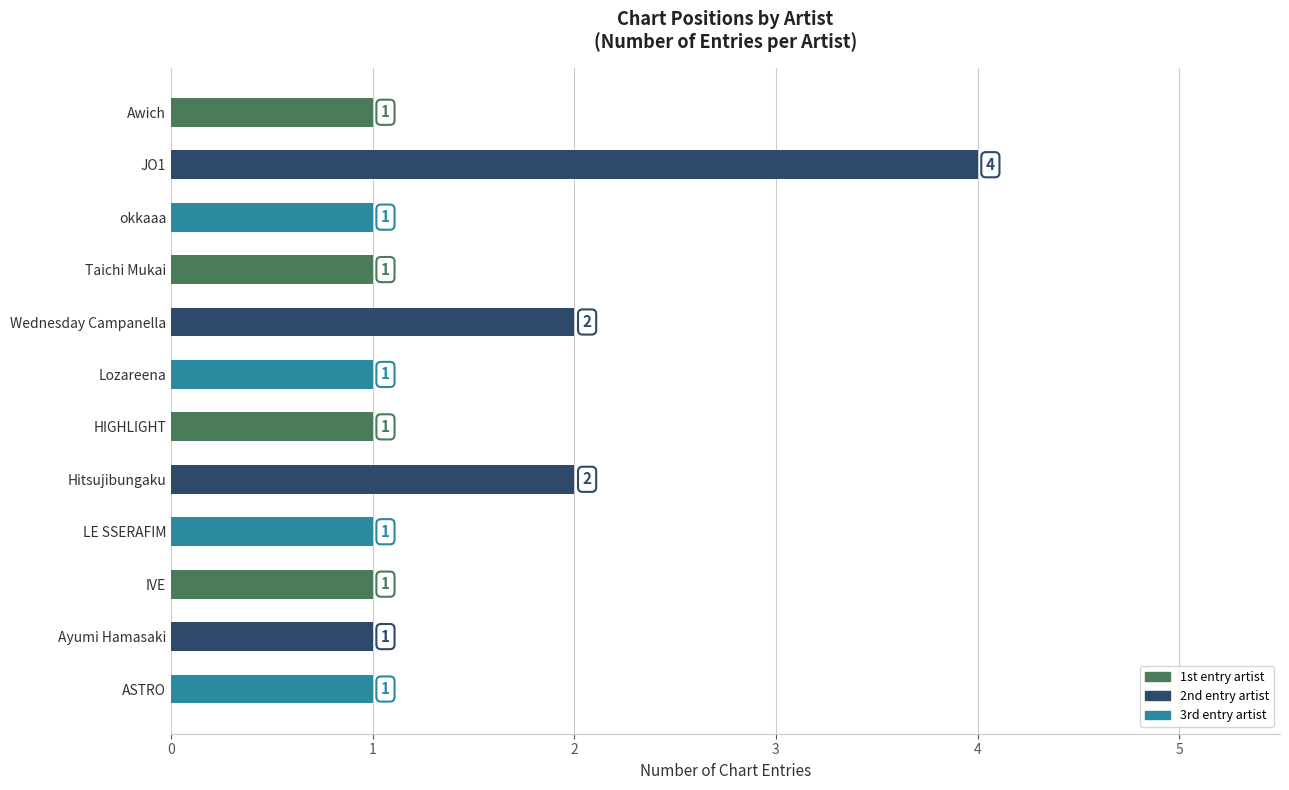

What is the ratio of the value at JO1 to the value at Wednesday Campanella?

2.0